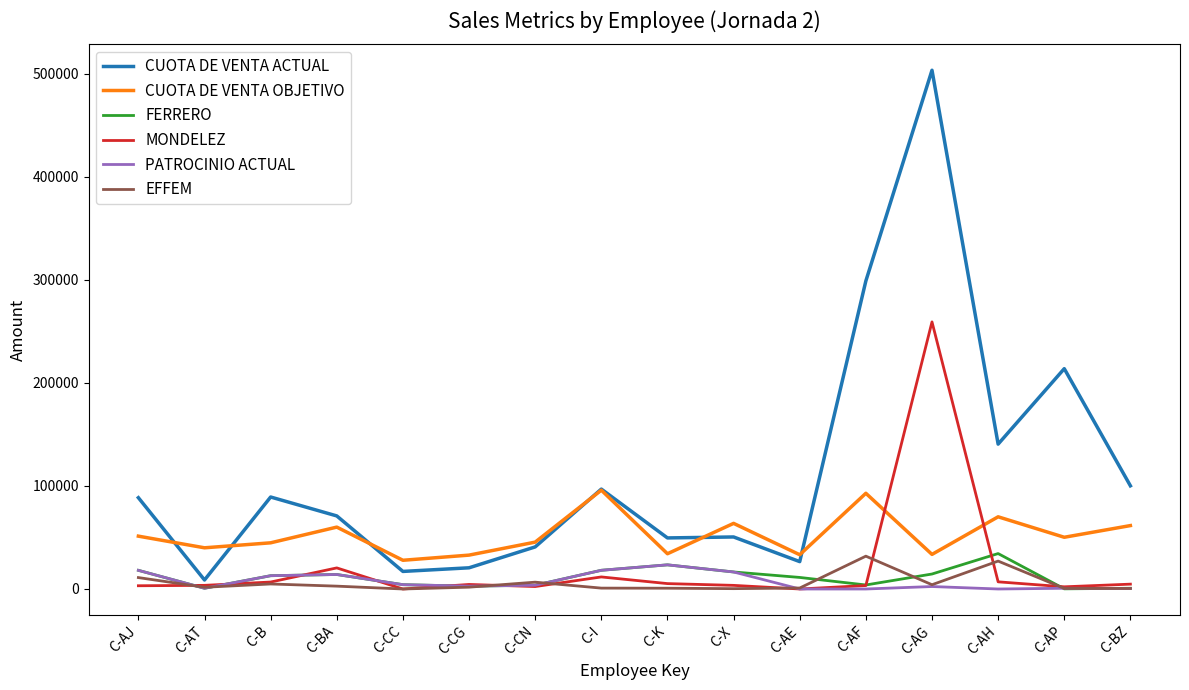

Is the value of EFFEM at C-BA greater than the value of CUOTA DE VENTA OBJETIVO at C-AP?

No